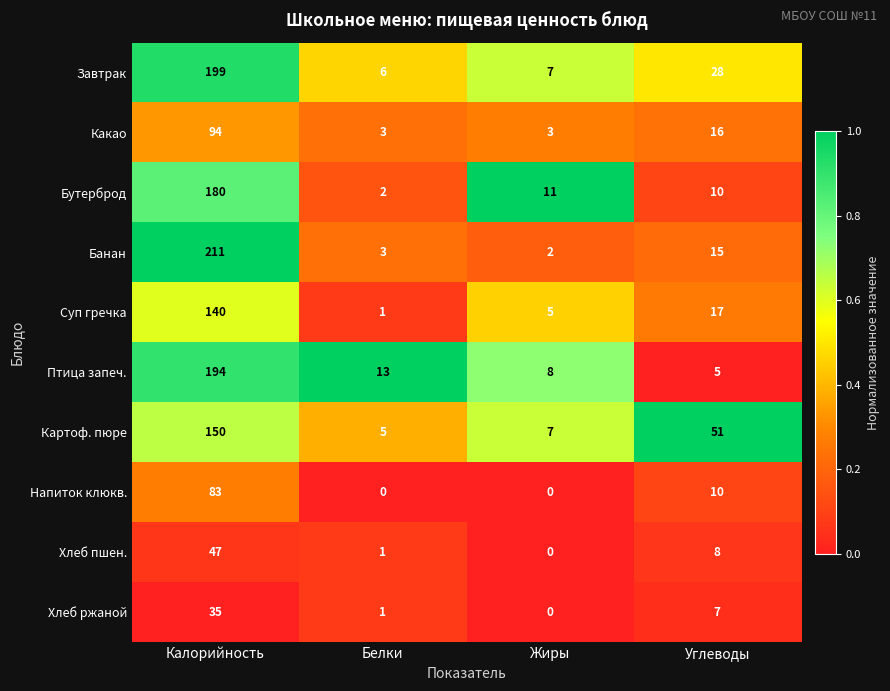

What is the total value across all series at Калорийность?

1333